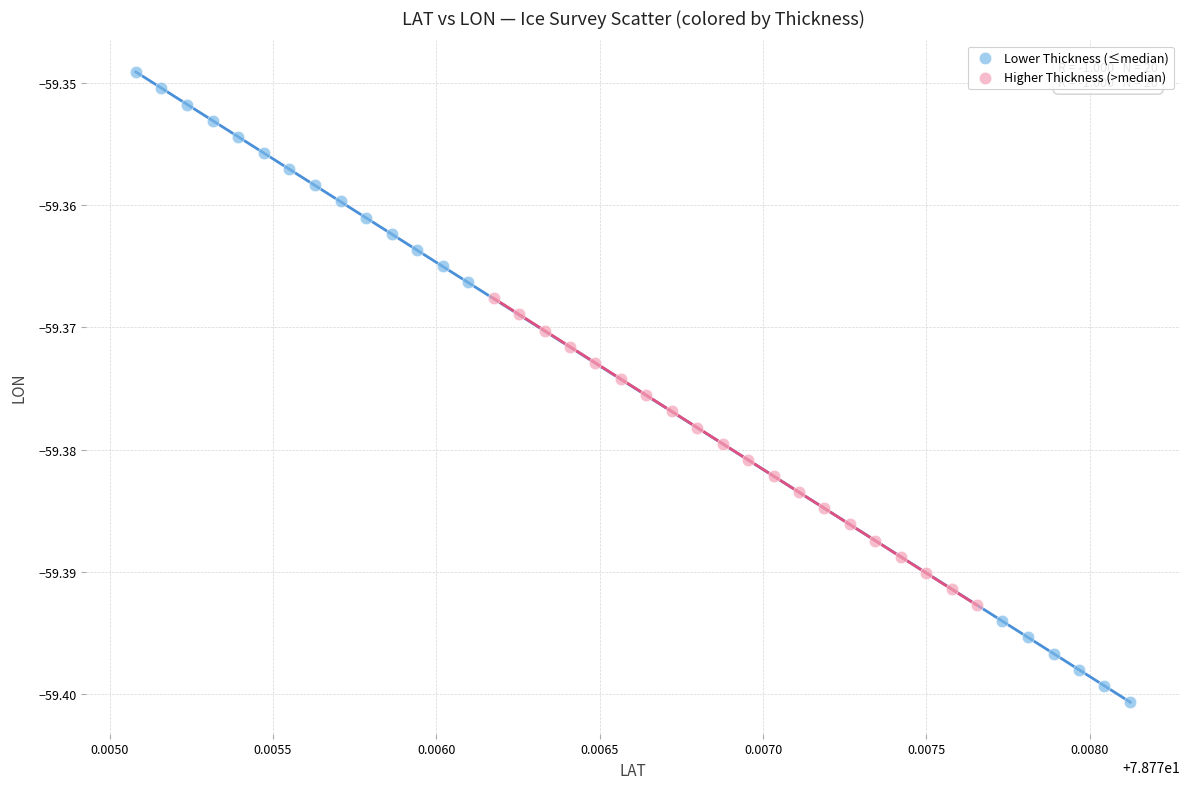

What are all the series names shown in the legend?

Lower Thickness (≤median), Higher Thickness (>median)